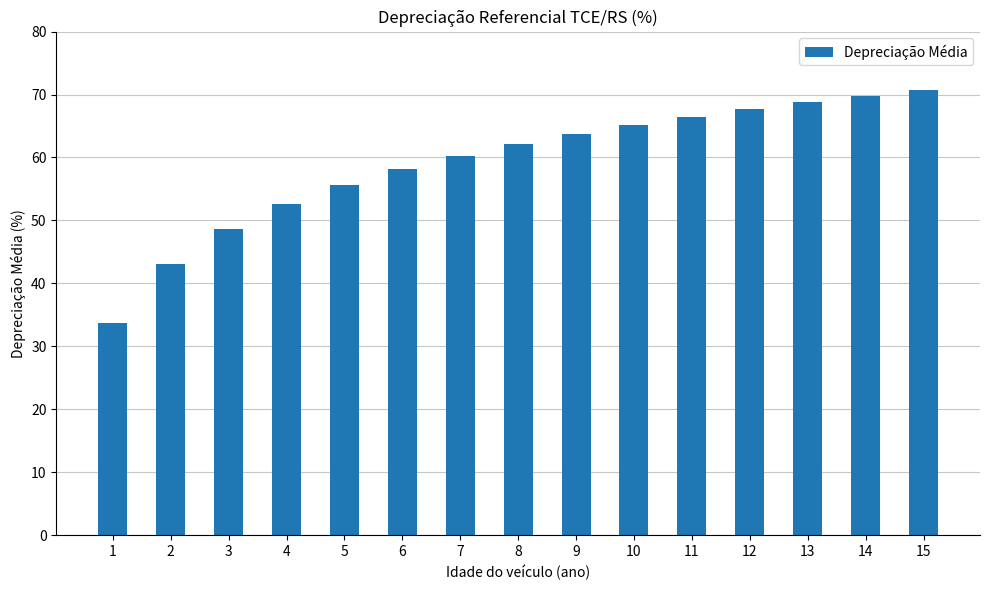

Reading left to right, transcribe all the data shown in this chart.

33.6	43.1	48.7	52.6	55.7	58.2	60.3	62.1	63.7	65.2	66.5	67.7	68.8	69.8	70.7